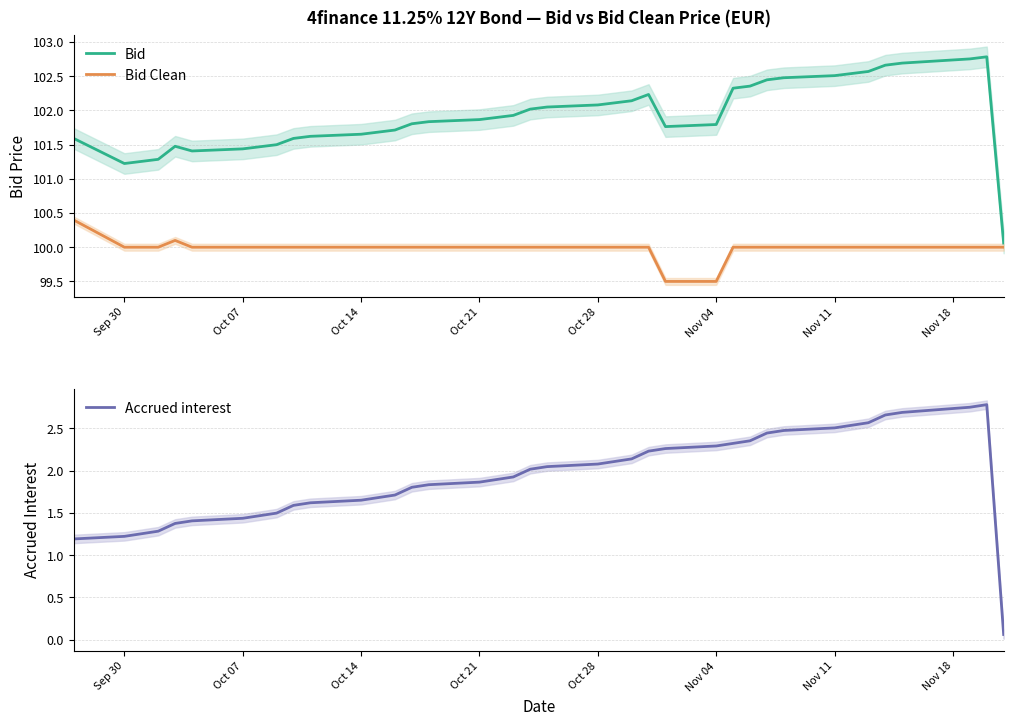

At how many categories does at least one series exceed 83?

39